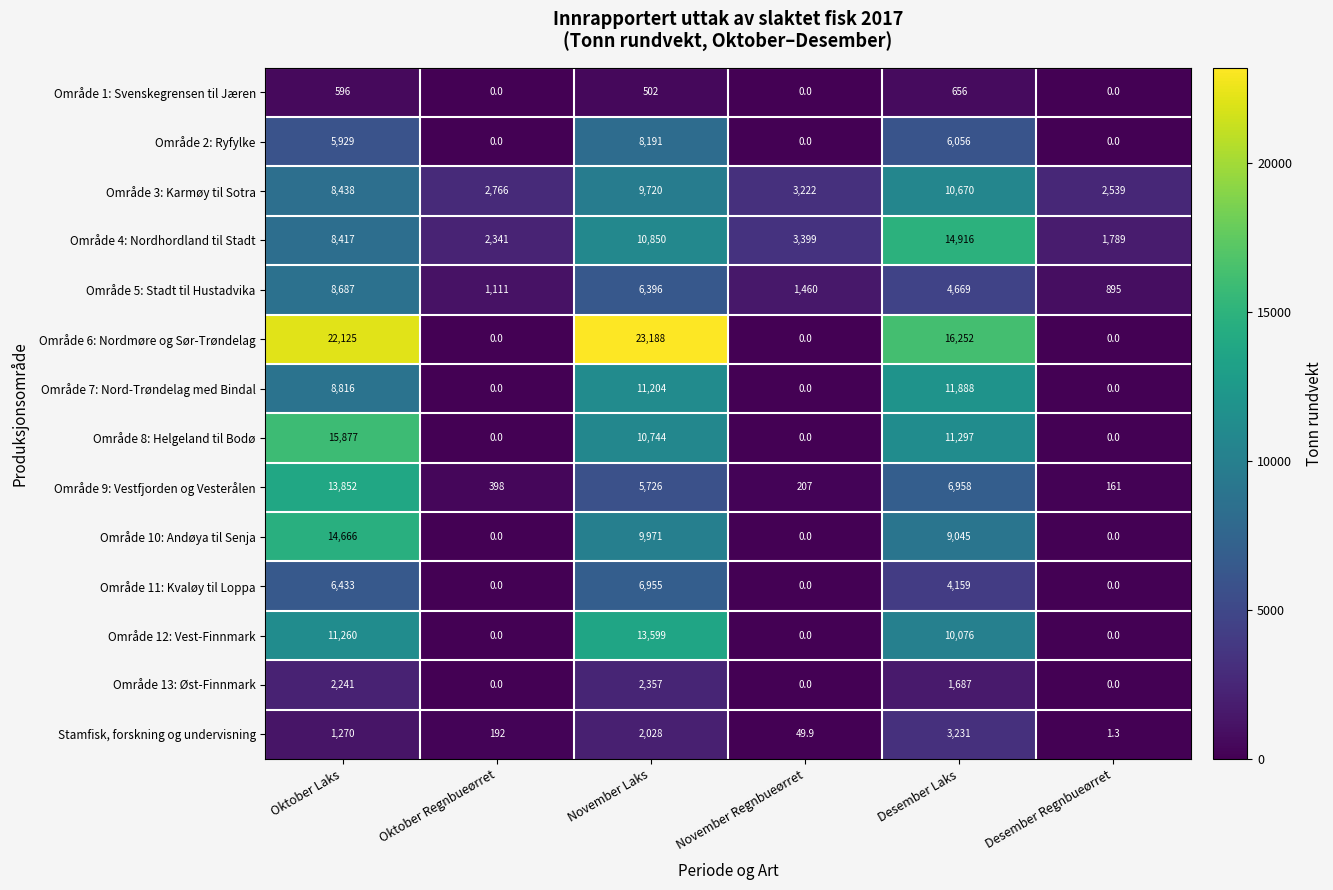

What is the maximum value shown in the chart?

23188.0